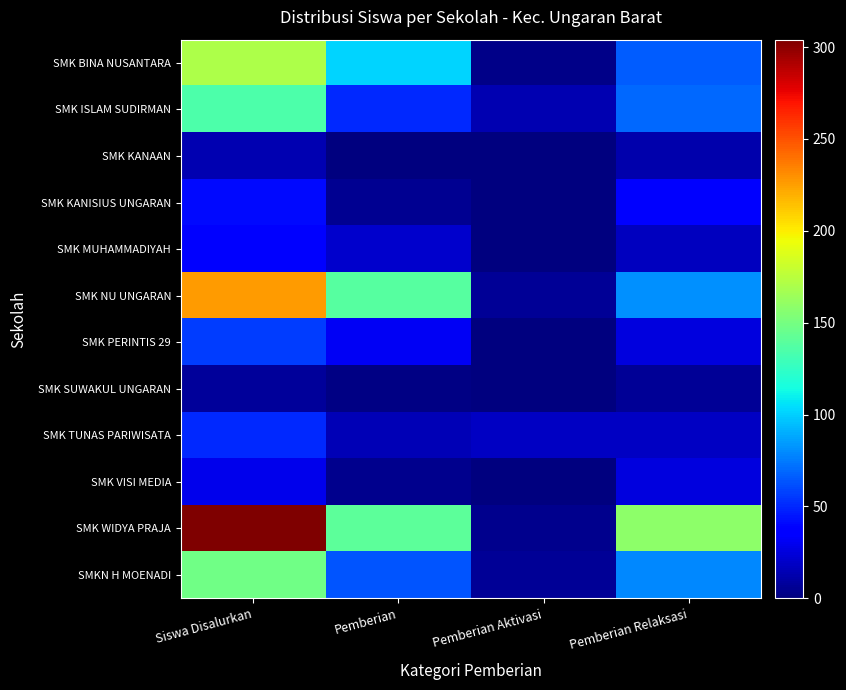

At how many categories does at least one series exceed 283?

1